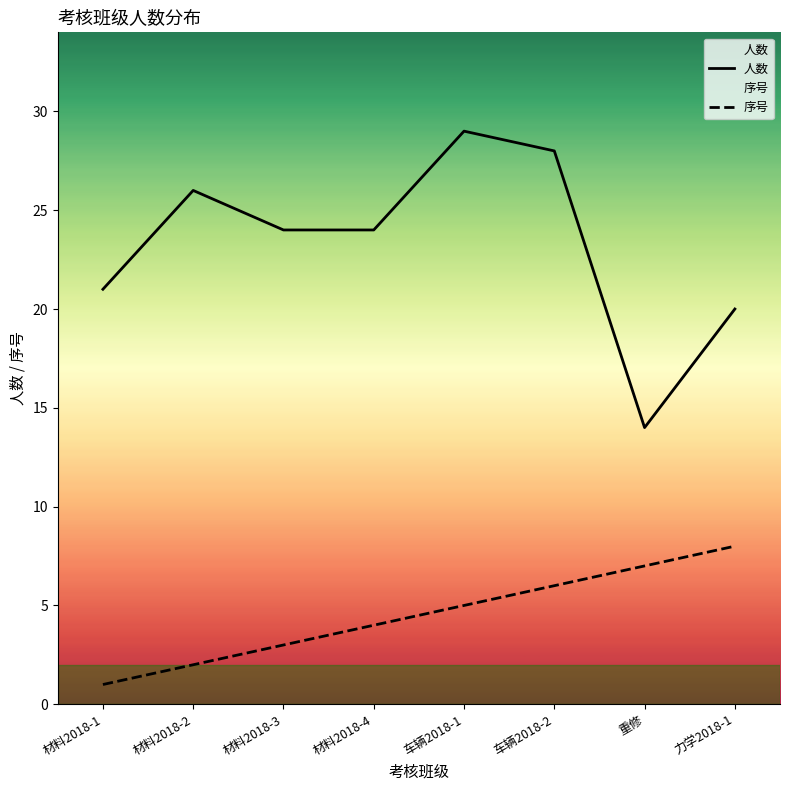

Which category has the highest value across all series?

车辆2018-1